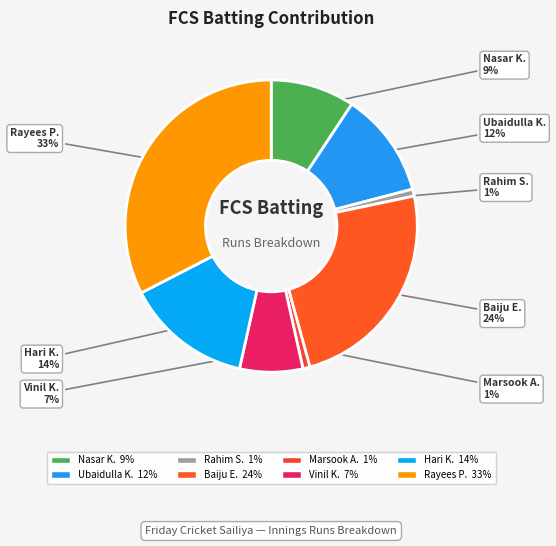

How many segments does this pie chart have?

8